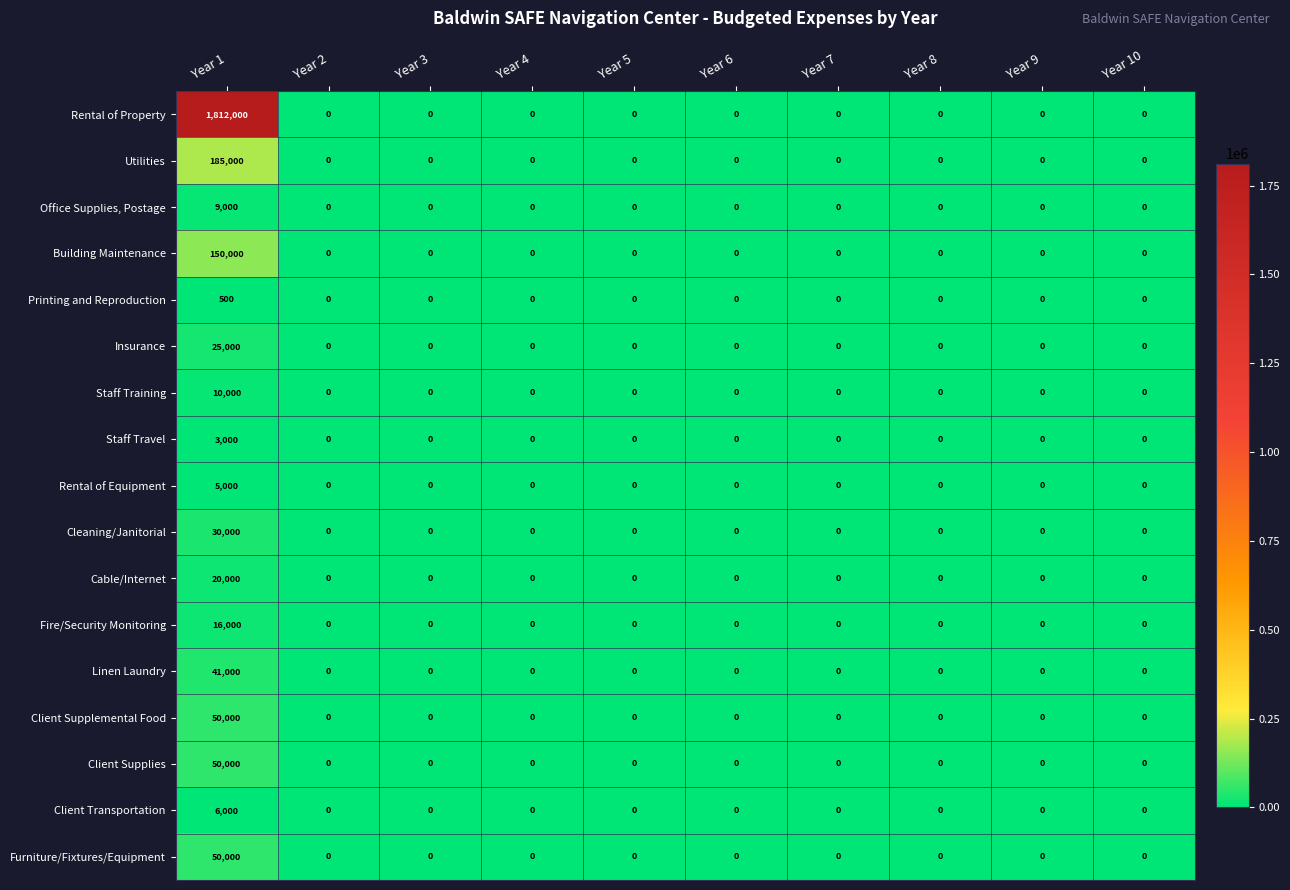

Between Year 1 and Year 8, which series saw the biggest shift?

Rental of Property